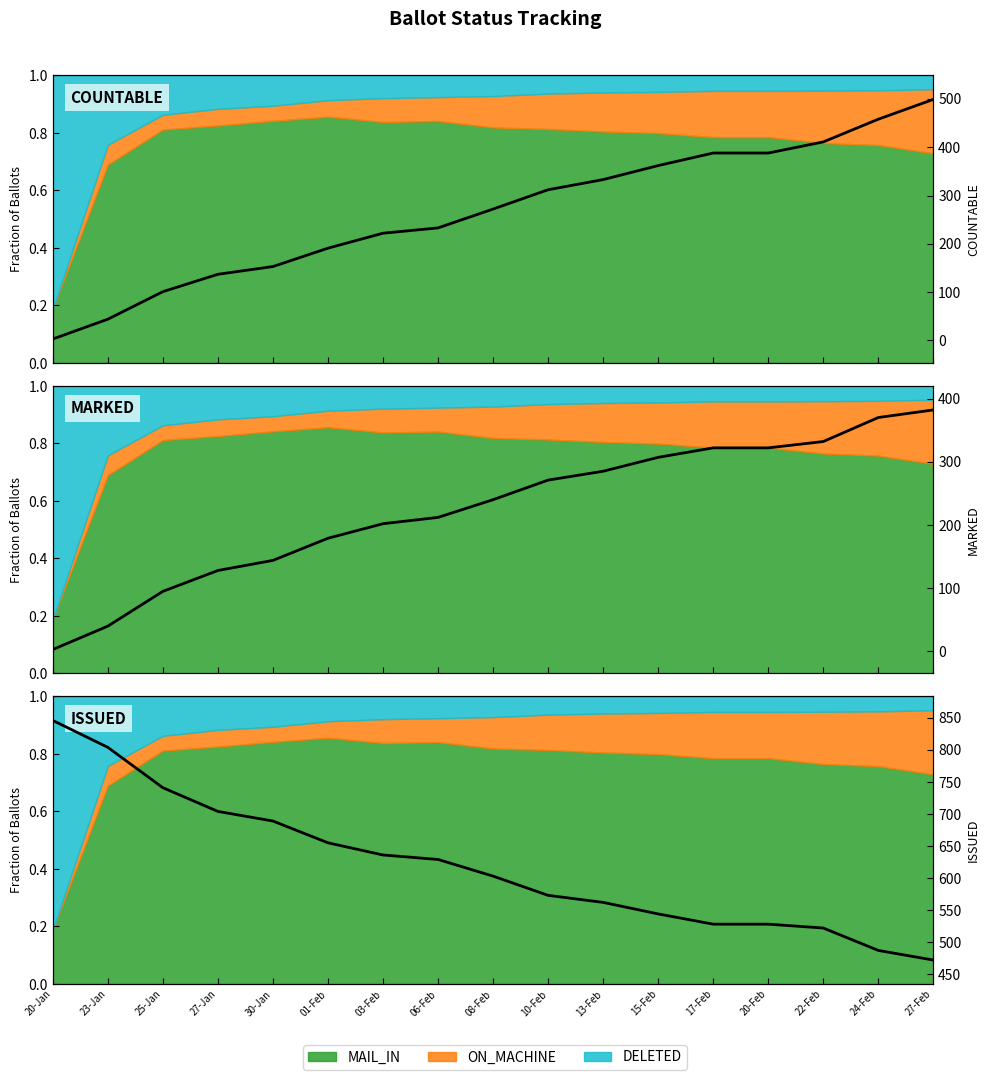

What is the spread (max minus min) of values at 13-Feb?

277